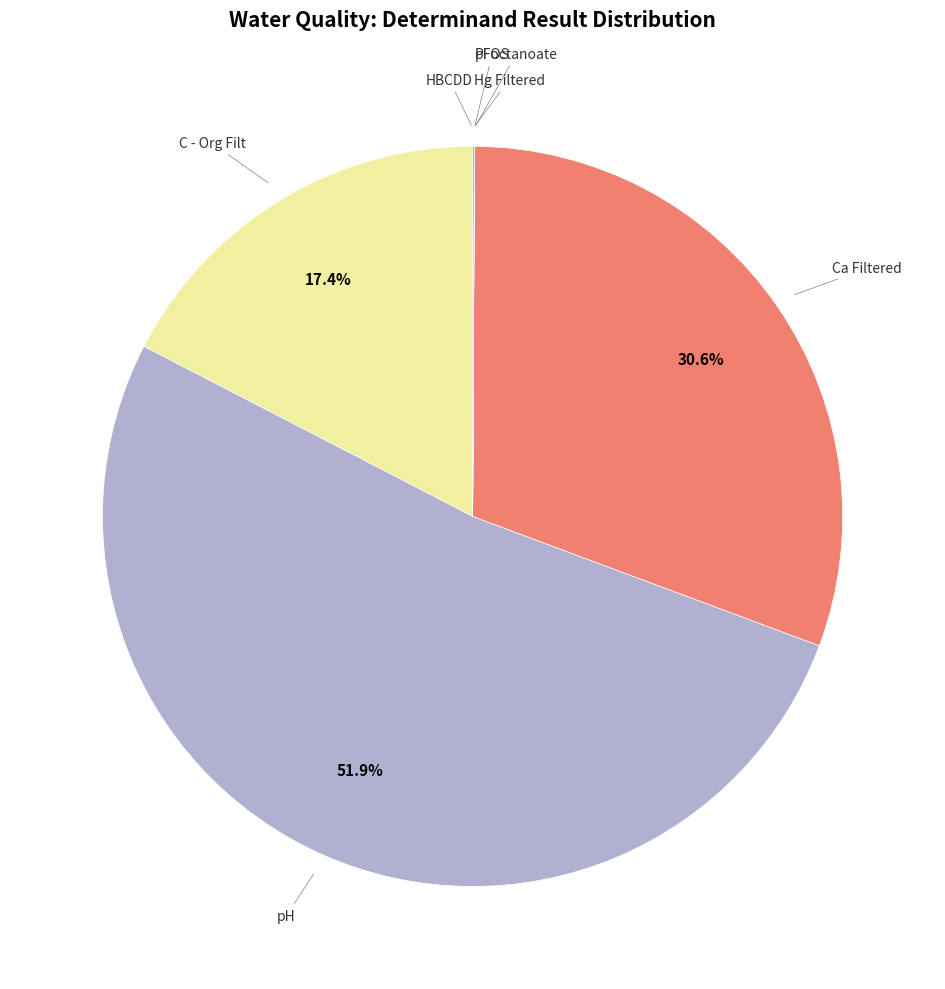

Is there any slice that represents more than half of the pie?

Yes